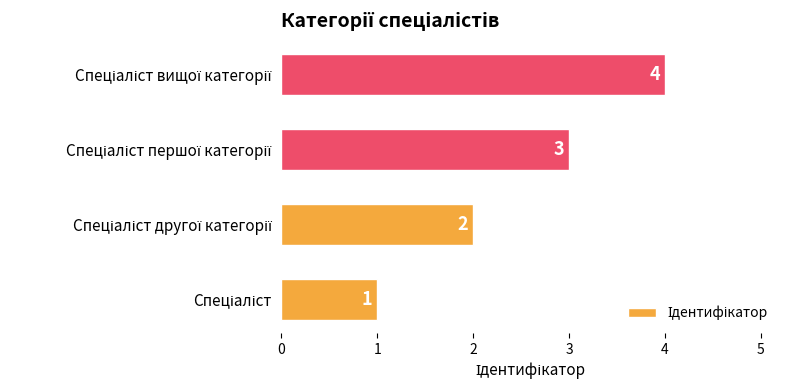

Count the number of data series in this chart.

1